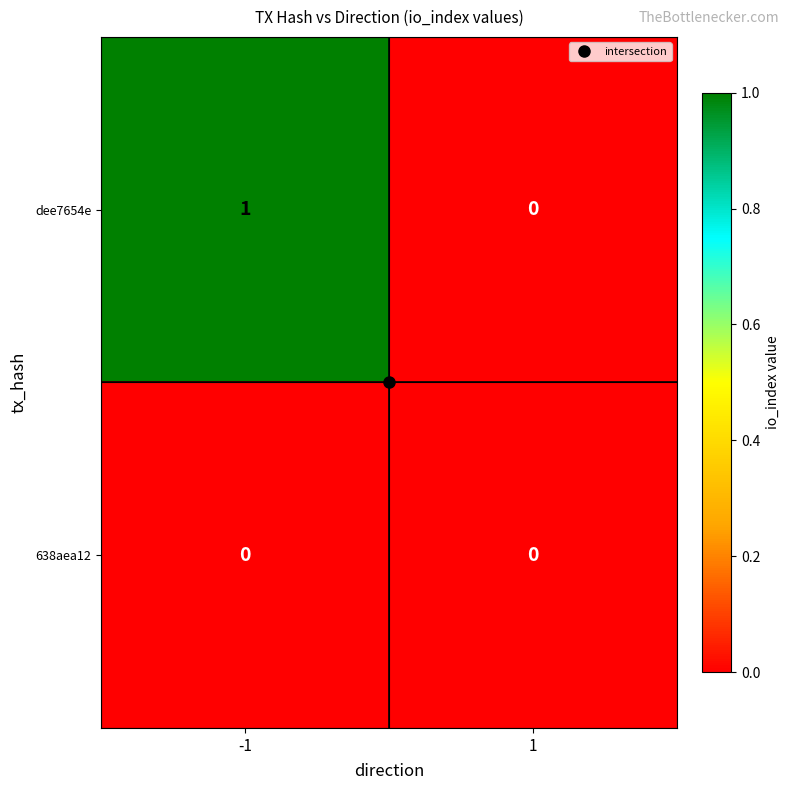

At -1, list the series in order from smallest to largest.

638aea12, dee7654e